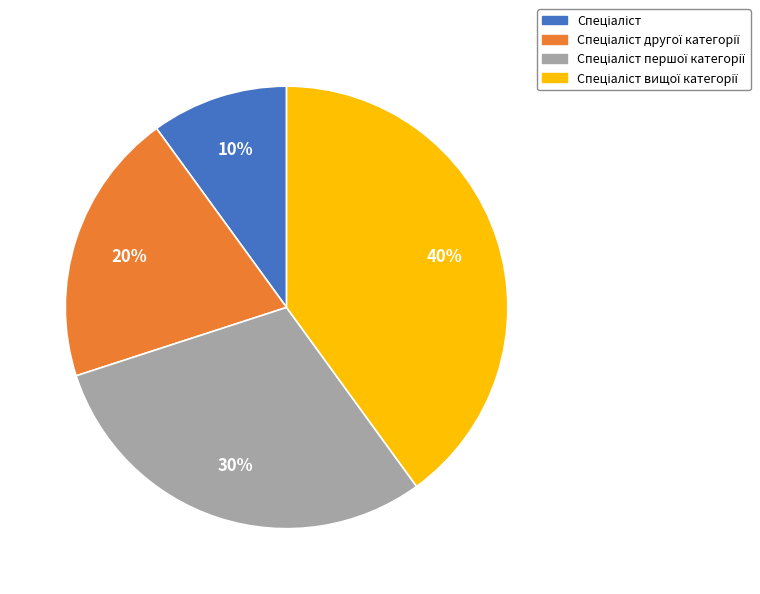

To the nearest percent, what is the average slice percentage?

25%